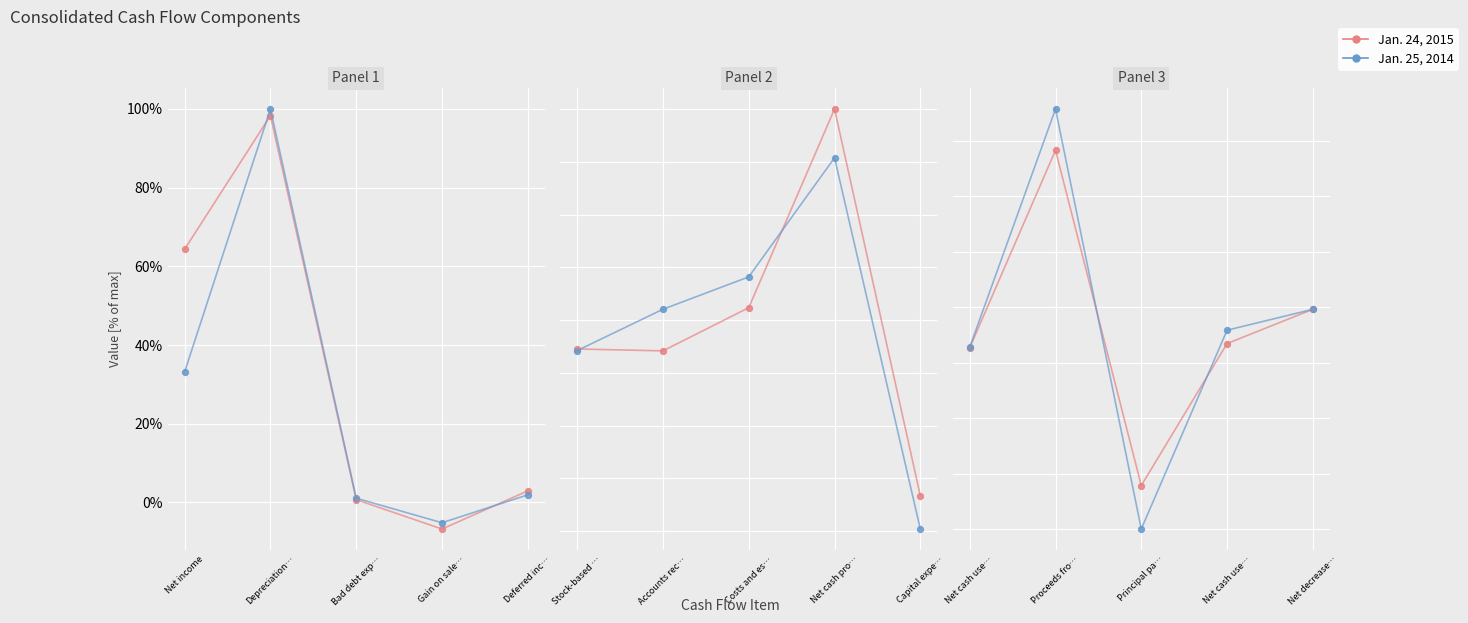

Is the value of Jan. 24, 2015 at Net cash use… greater than the value of Jan. 25, 2014 at Principal pa…?

Yes